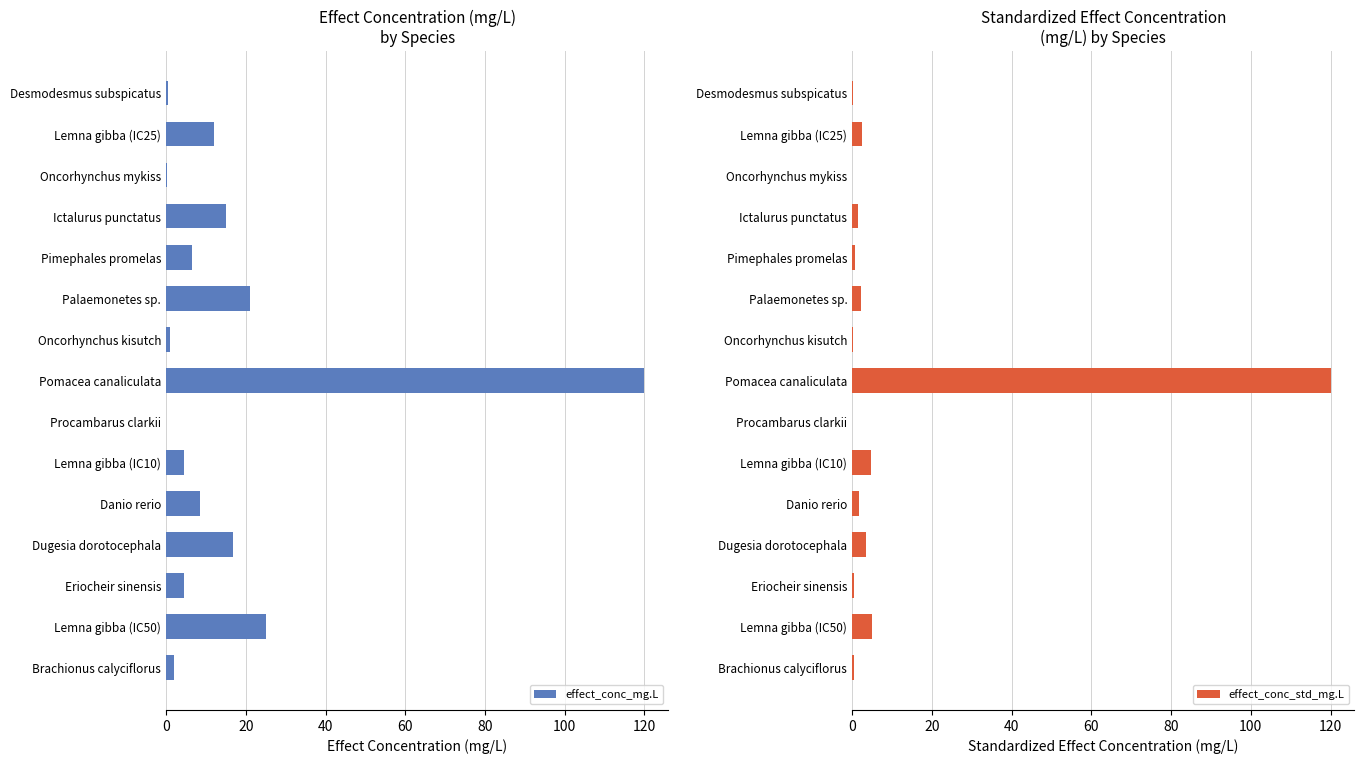

At how many categories does at least one series exceed 92?

1